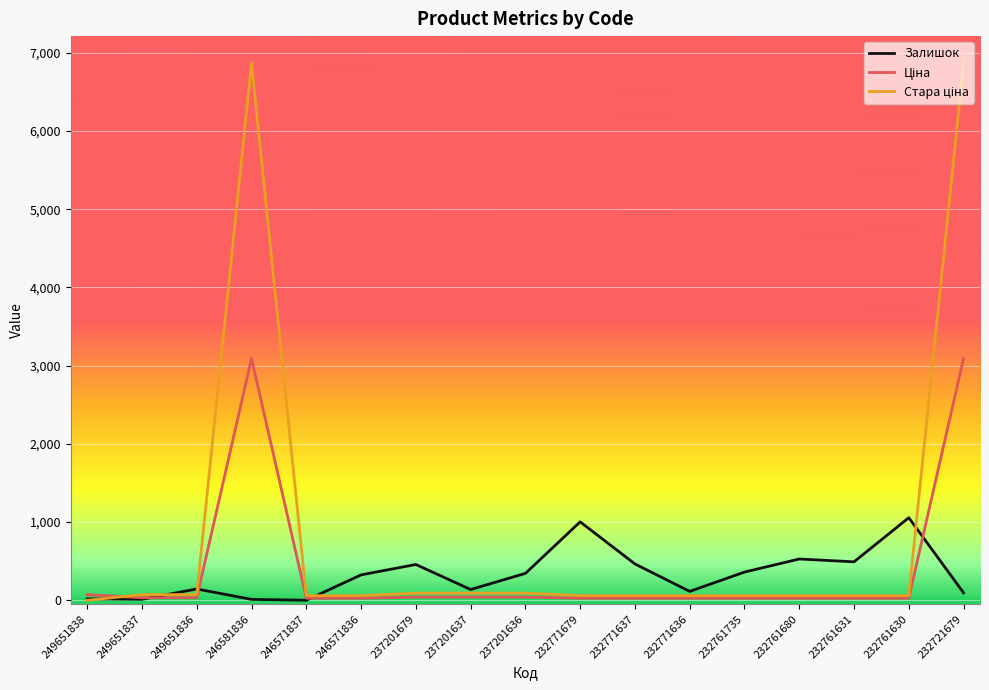

What is the highest value of the Залишок series?

1056.0